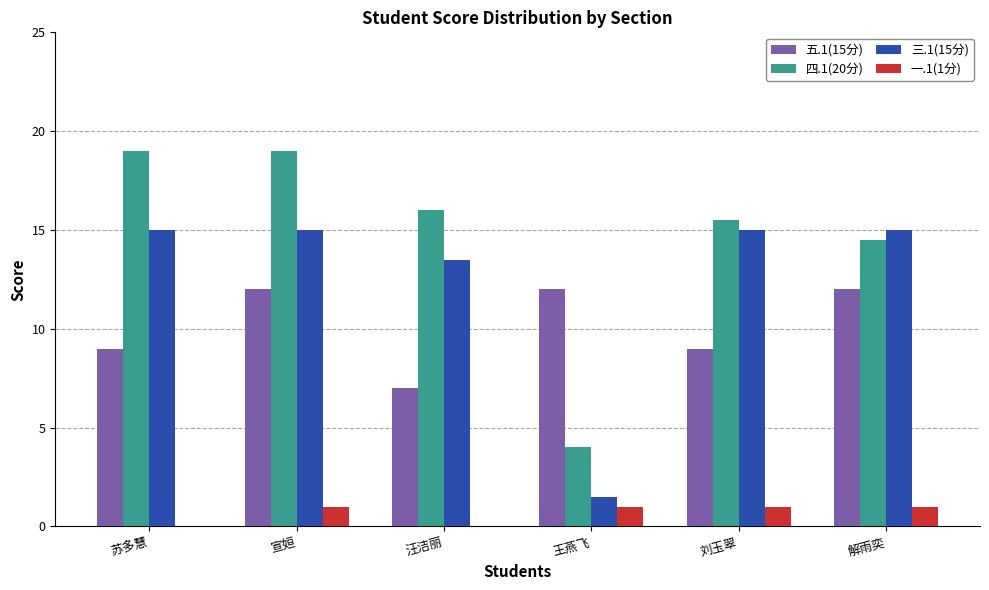

At which category is the sum across all series the highest?

宣姮